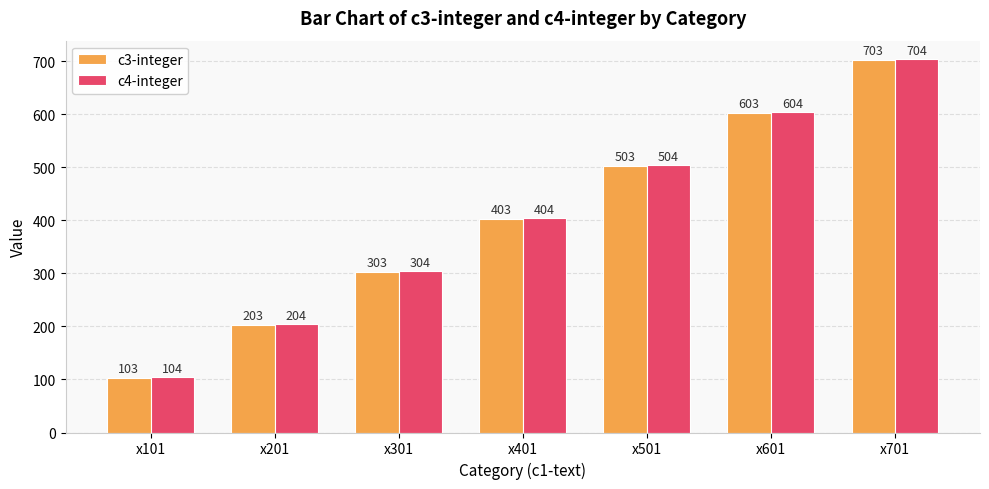

What are all the series names shown in the legend?

c3-integer, c4-integer